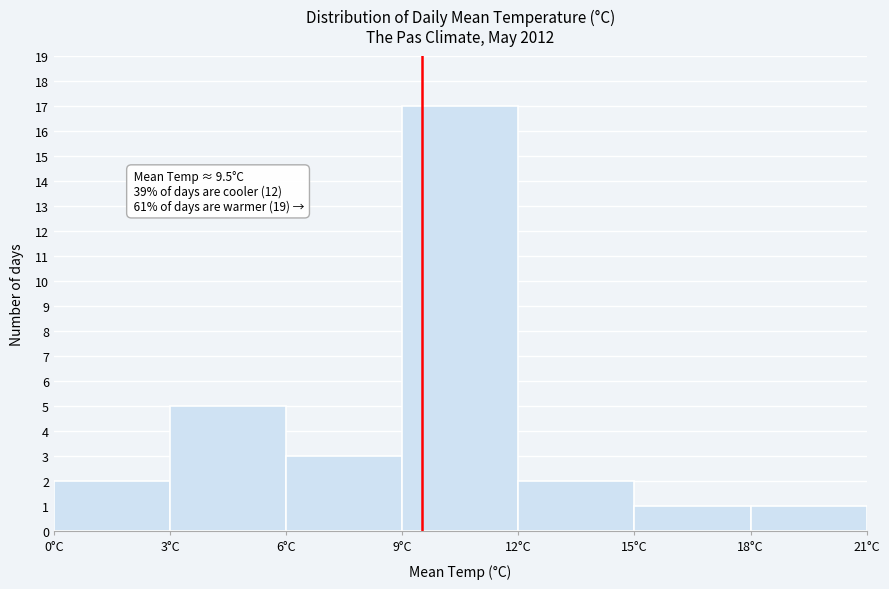

Which range on the x-axis has the tallest bar?

9 to 12